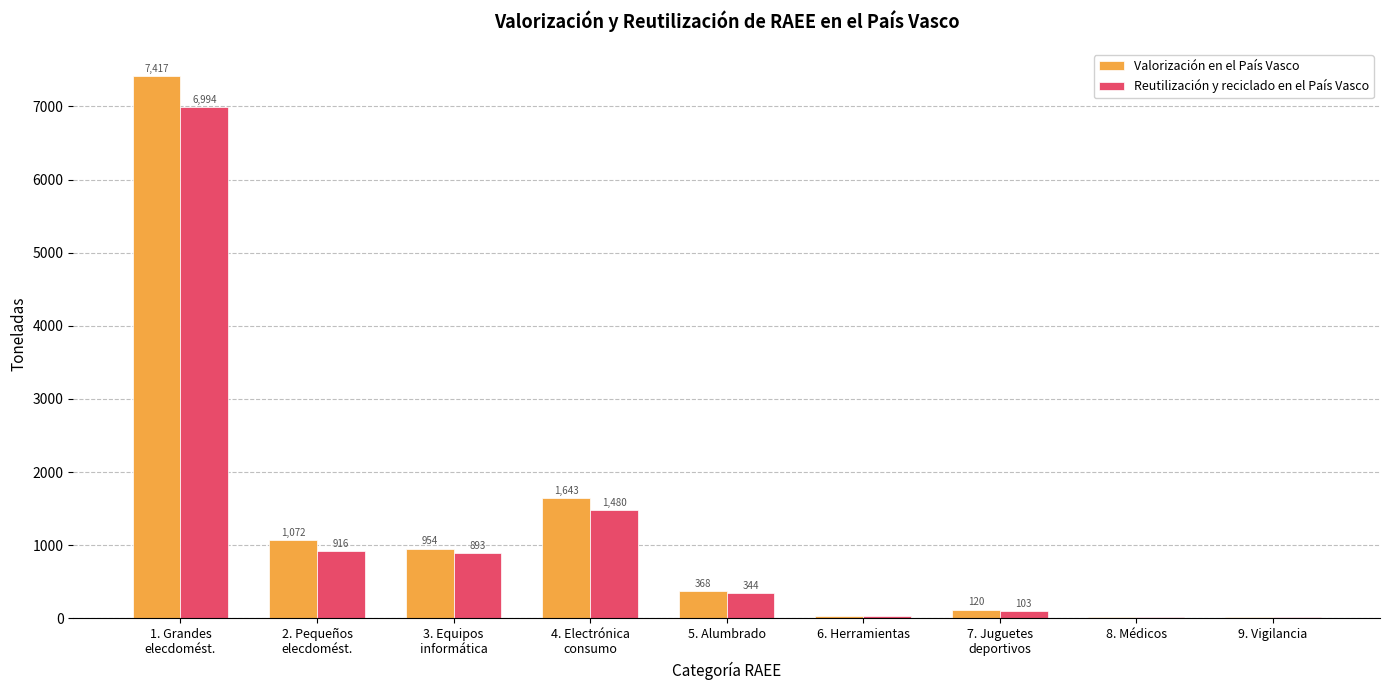

At which label does Reutilización y reciclado en el País Vasco first exceed 344?

1. Grandes
elecdomést.